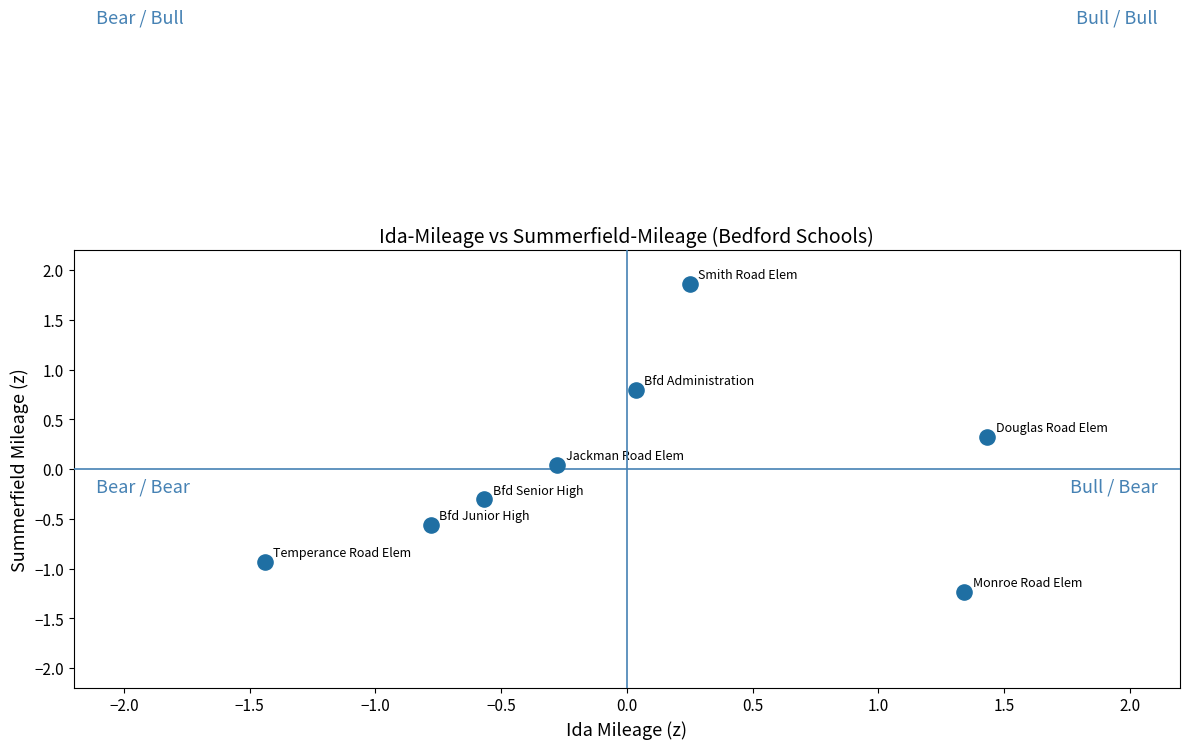

What is the range of X values (max minus min)?

2.9